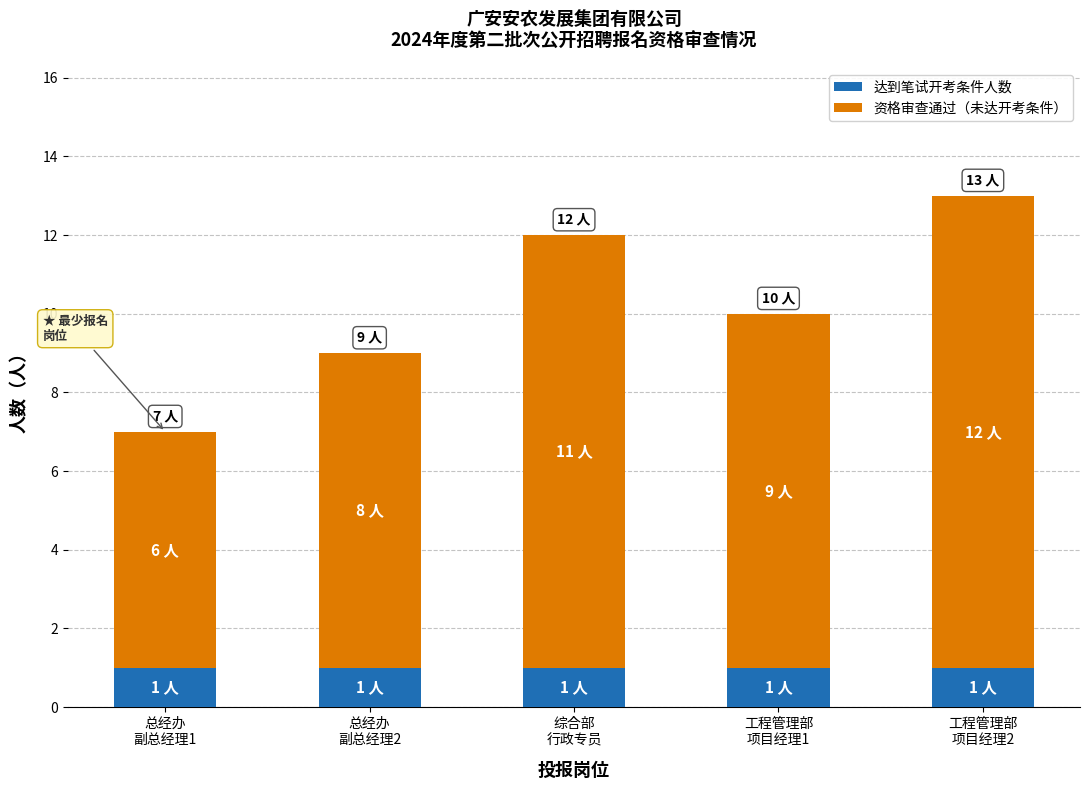

How many bars are there in total?

5